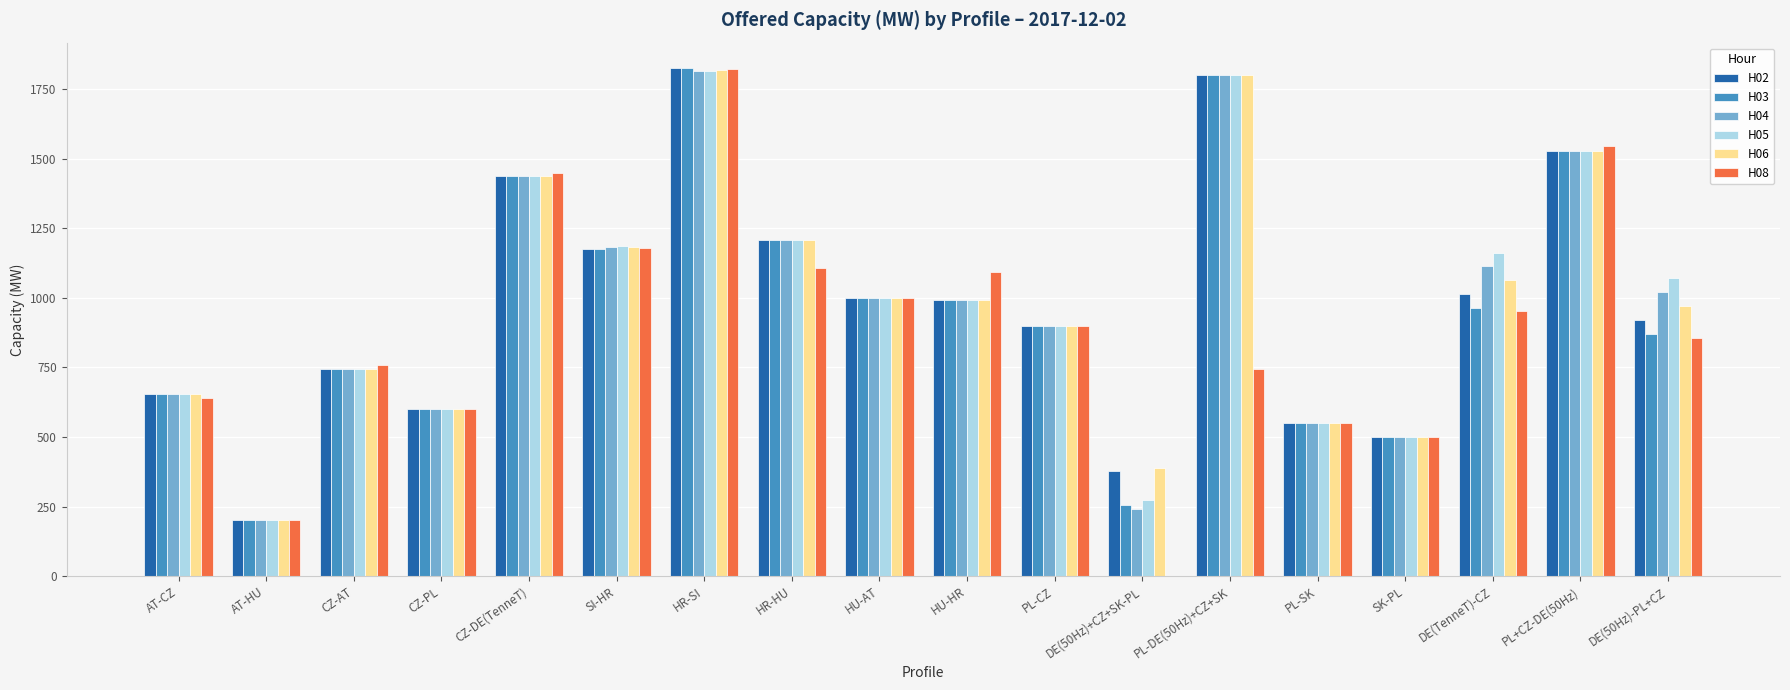

At which category is the sum across all series the highest?

HR-SI